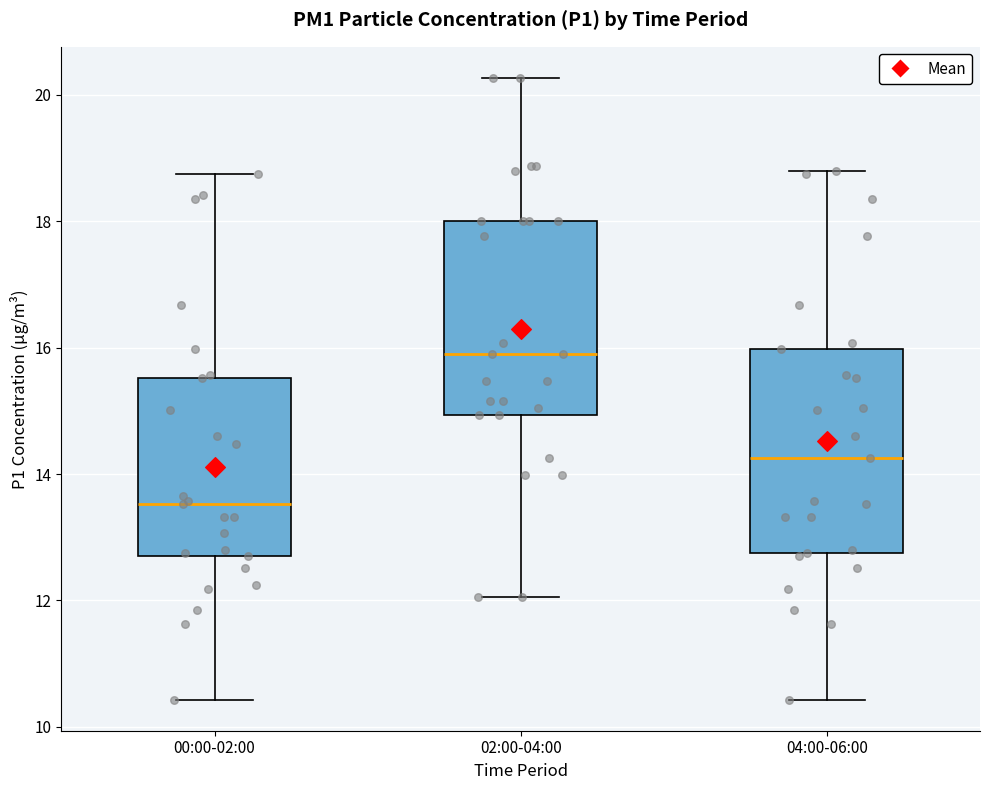

Reading left to right, transcribe this box plot: for each box, give where its median line is, the range the box spans, and where its two whiskers end, as read against the y-axis. The values are not printed on the chart, so give them approximately, as read against the axis.

00:00-02:00: median 13.6, box 12.8 to 15.6, whiskers 10.4 to 18.8
02:00-04:00: median 16.0, box 15.0 to 18.0, whiskers 12.0 to 20.2
04:00-06:00: median 14.2, box 12.8 to 16.0, whiskers 10.4 to 18.8